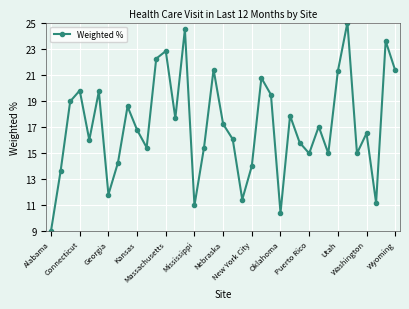

What is the minimum value shown in the chart?

9.0